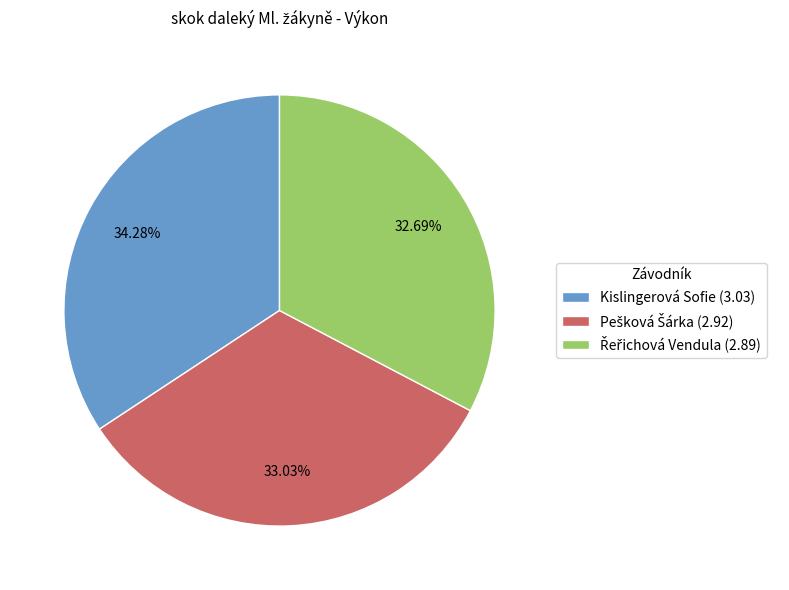

How many slices are in this pie chart?

3